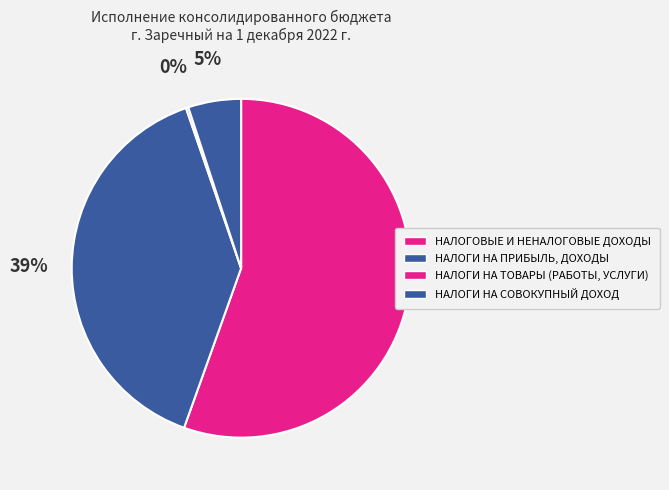

What percentage is the НАЛОГОВЫЕ И НЕНАЛОГОВЫЕ ДОХОДЫ slice, to the nearest percent?

55%